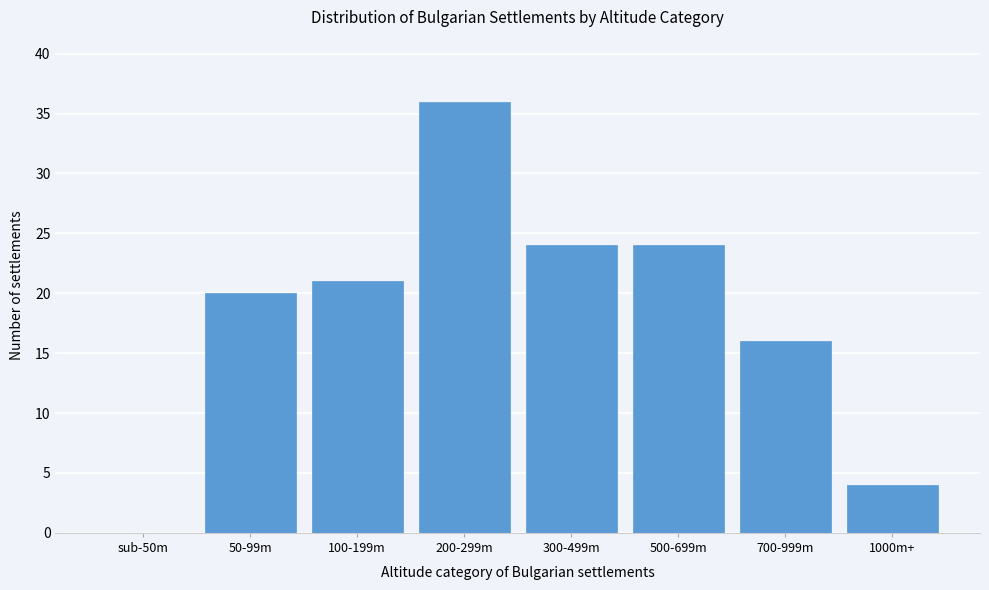

Reading left to right, transcribe all the data shown in this chart.

sub-50m=0	50-99m=20	100-199m=21	200-299m=36	300-499m=24	500-699m=24	700-999m=16	1000m+=4